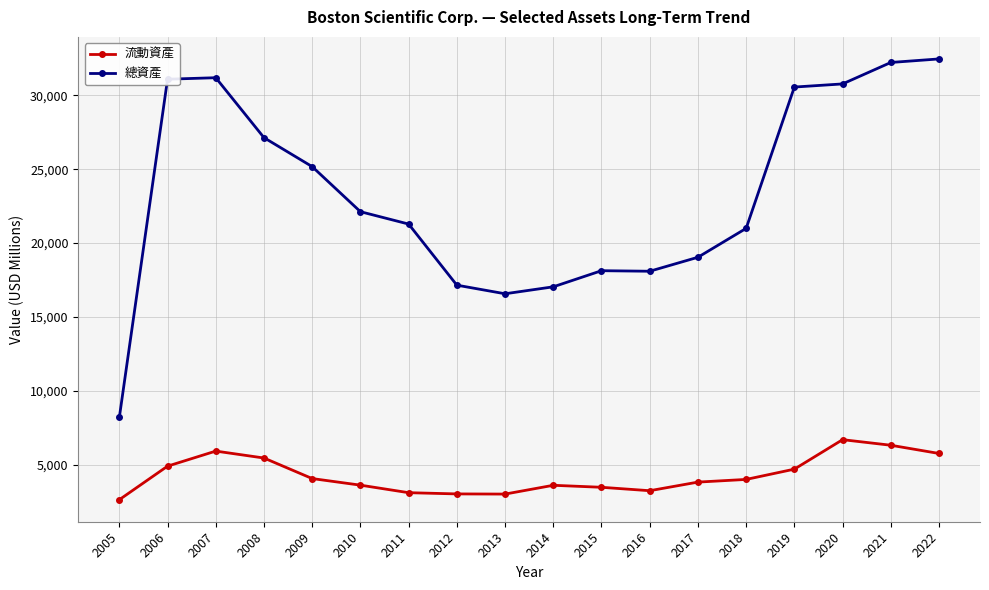

What is the total value across all series at 2022?

38229